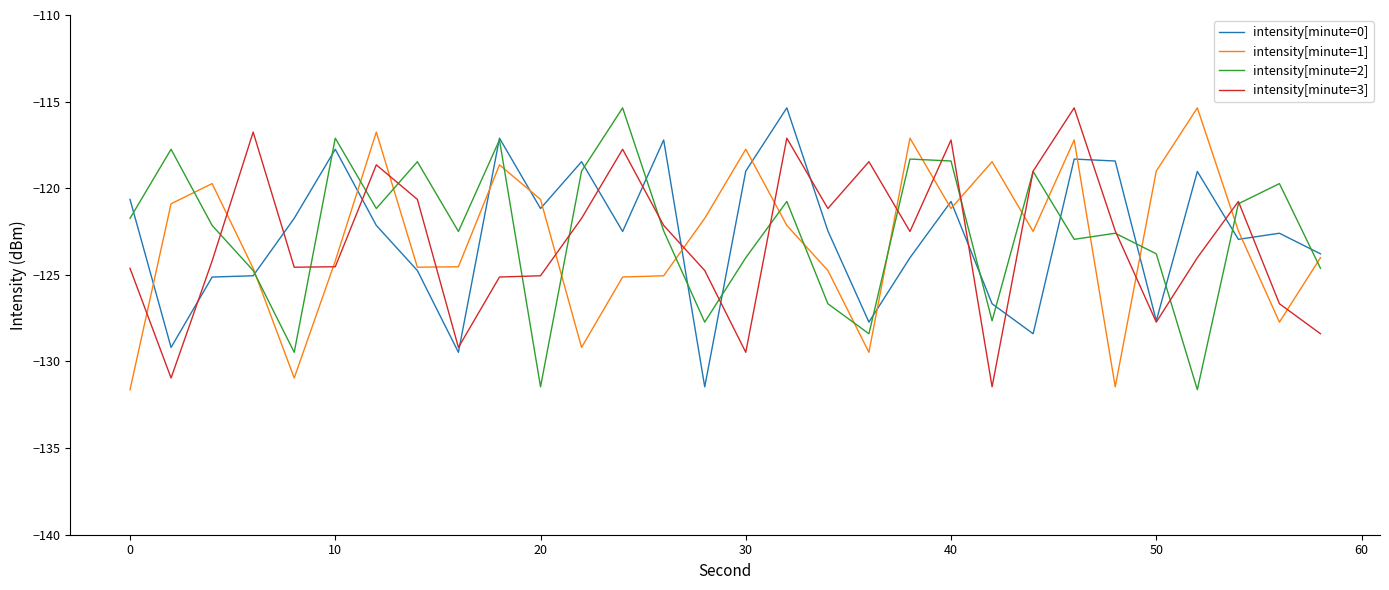

What is the difference between the maximum and second lowest values in the intensity[minute=1] series?

16.1